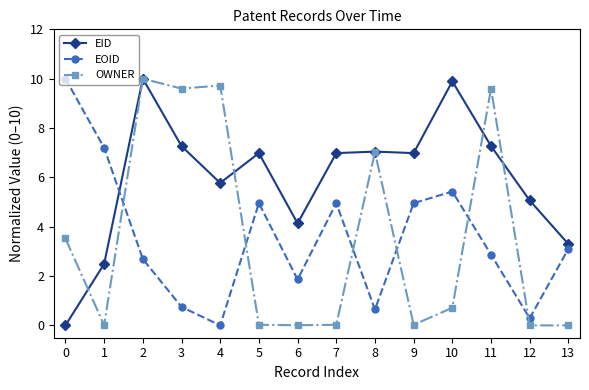

What is the spread (max minus min) of values at 4?

9.7